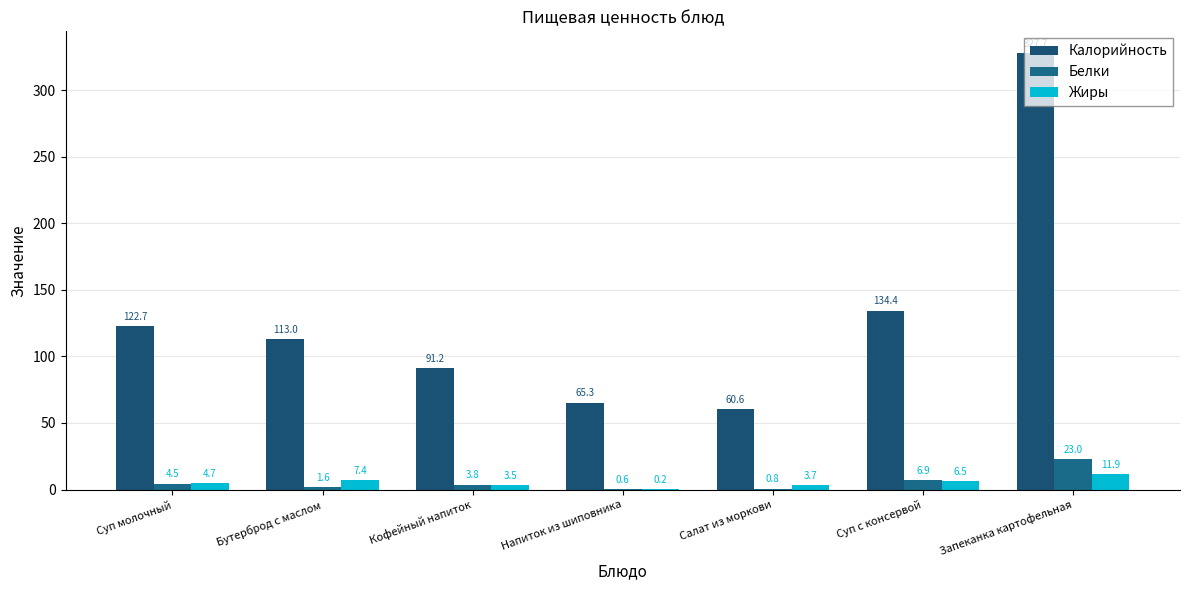

What is the minimum value shown in the chart?

0.2